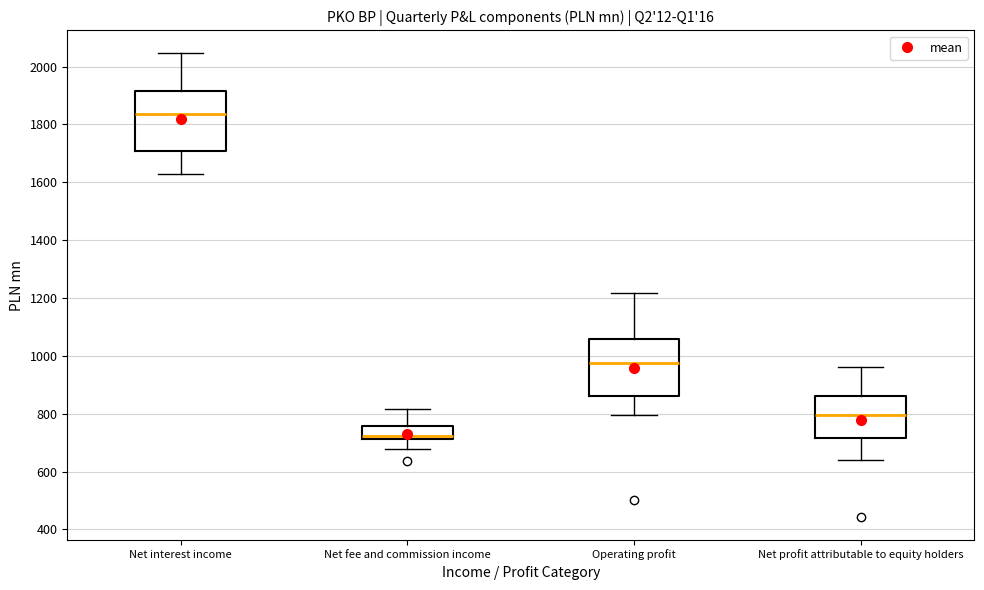

Which box's median line is the lowest?

Net fee and commission income